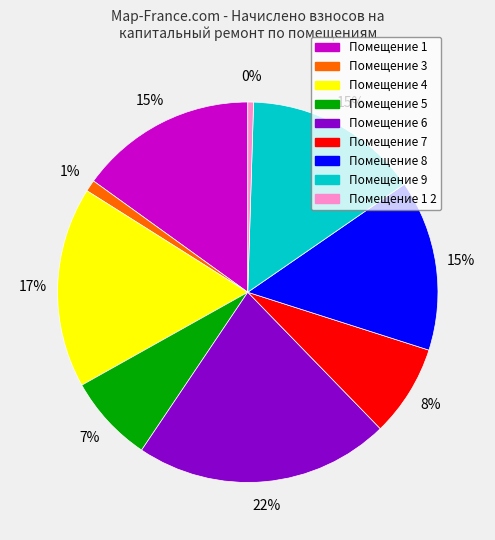

Does any single category account for the majority?

No